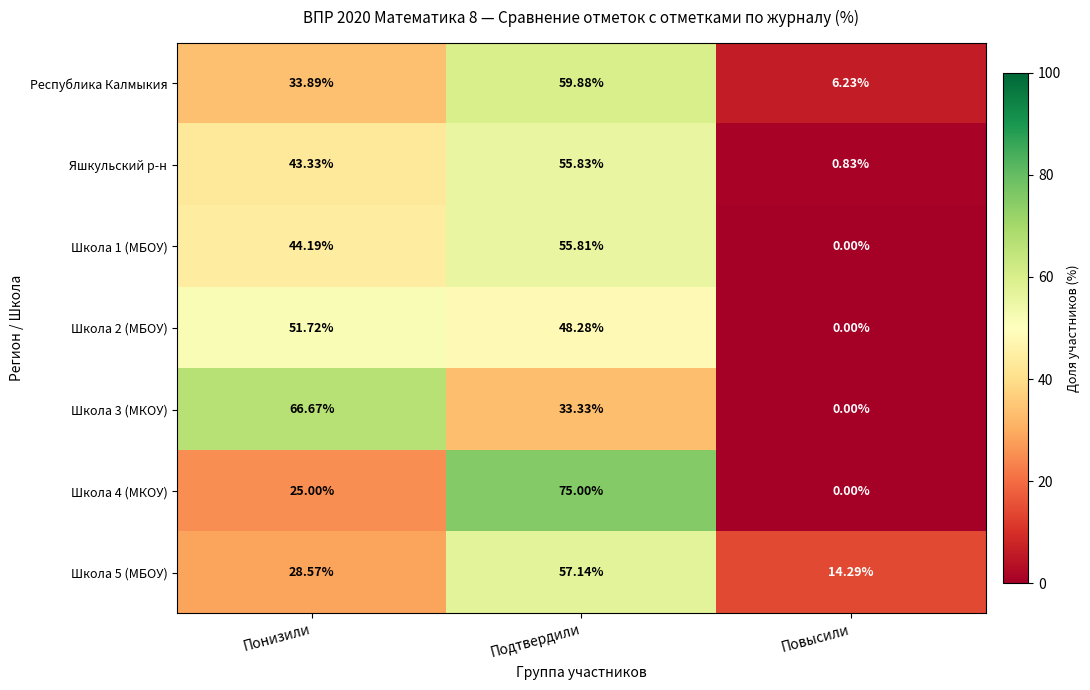

Which category has the highest value in the Республика Калмыкия series?

Подтвердили